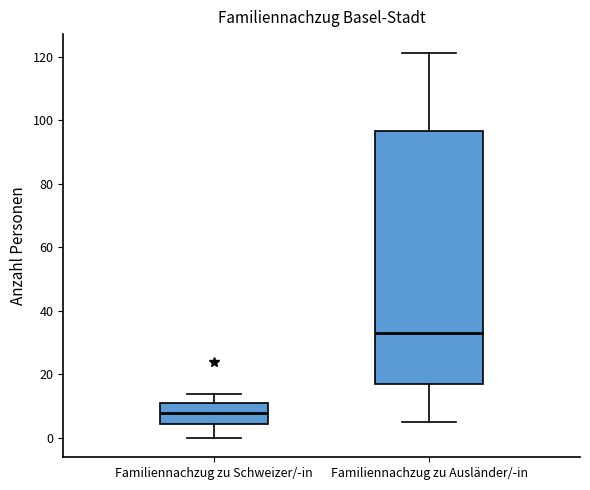

Where does the median line of the box for Familiennachzug zu Schweizer/-in sit on the y-axis? The values are not printed on the chart, so give them approximately, as read against the axis.

8